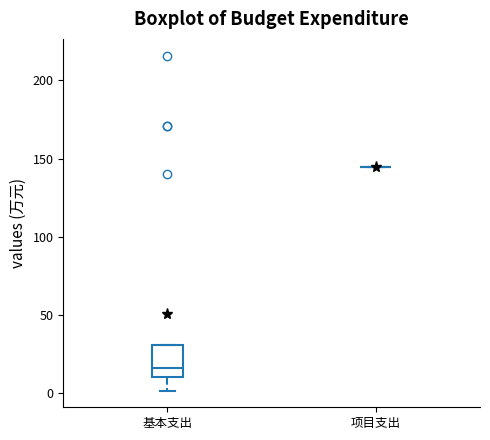

Comparing the boxes themselves (not the whiskers), which one is the tallest?

基本支出